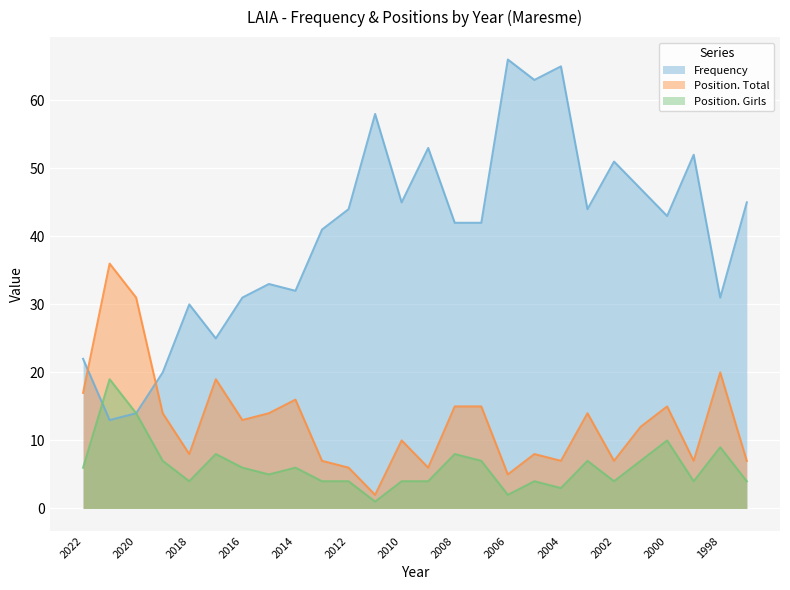

What is the sum of the Position. Total values at 2021 and 2004?

43